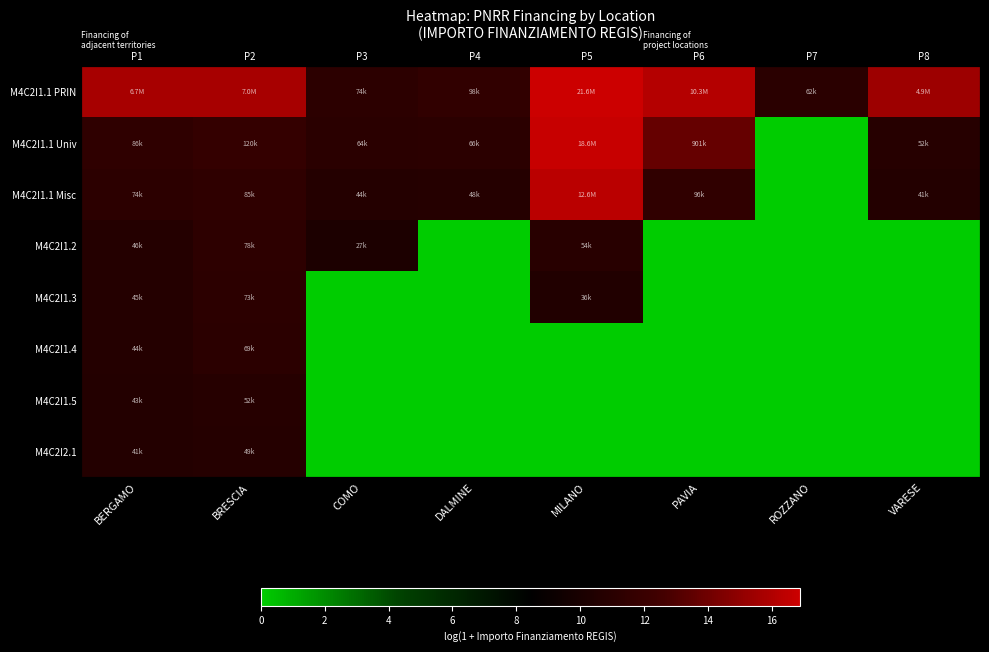

Rank the categories by M4C2I1.1 Misc value from lowest to highest.

ROZZANO, VARESE, COMO, DALMINE, BERGAMO, BRESCIA, PAVIA, MILANO